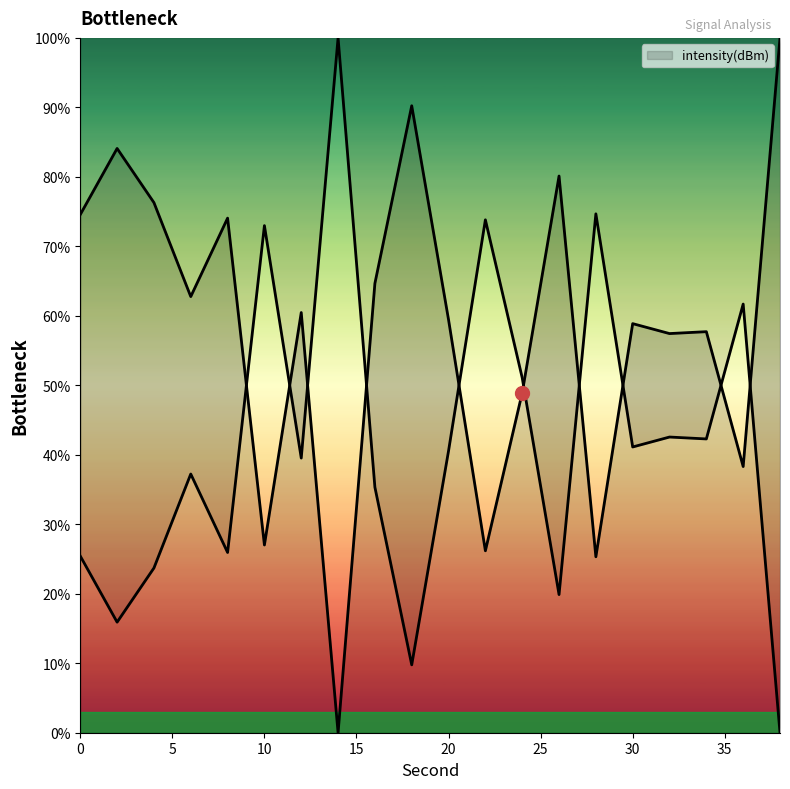

What is the sum of all values?

1166.5